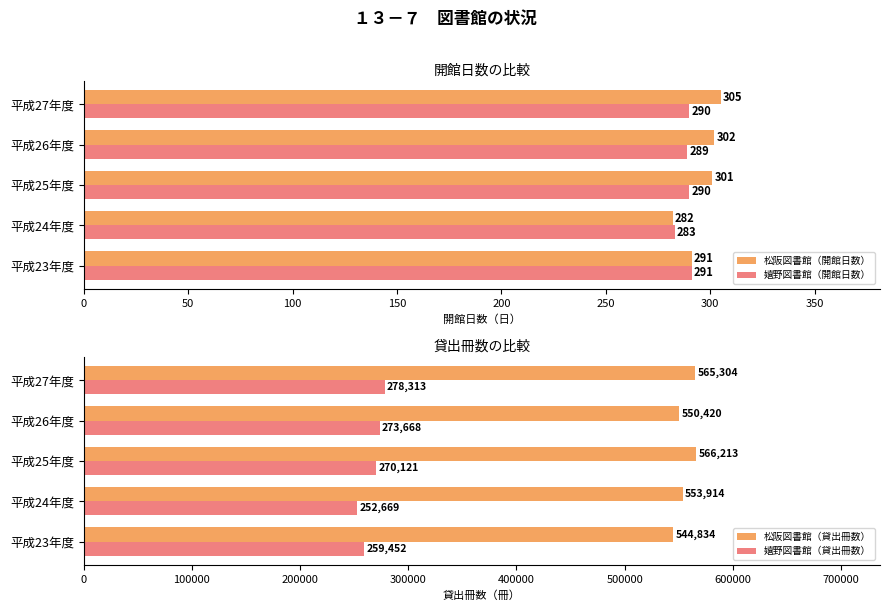

True or false: 松阪図書館（貸出冊数） has a value of 275832 at 平成26年度.

False